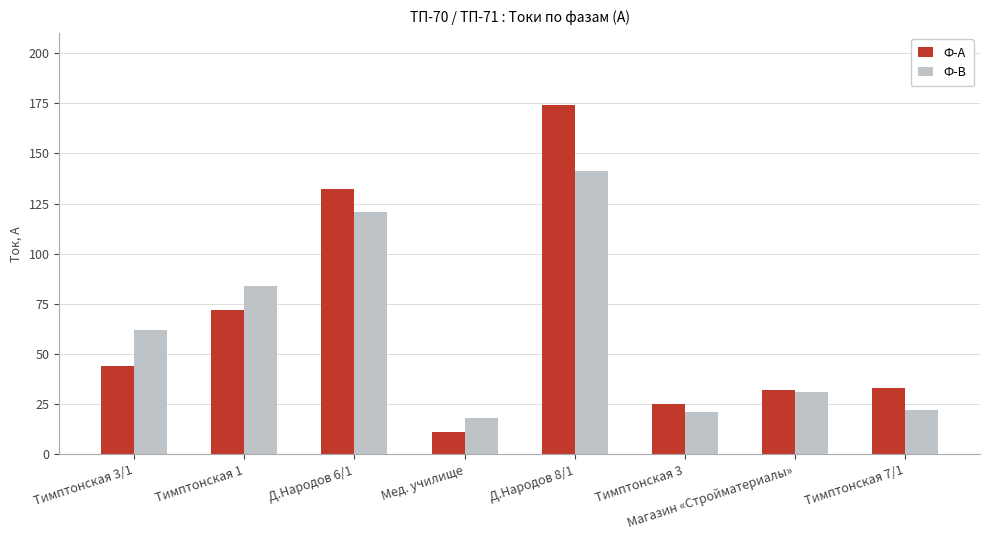

What is the spread (max minus min) of values at Тимптонская 7/1?

11